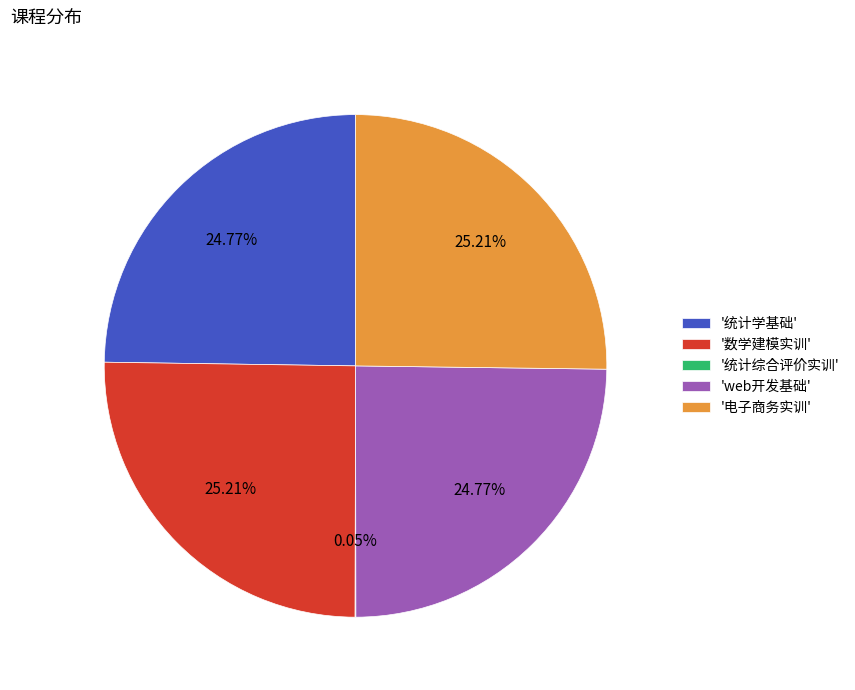

What is the ratio of the value at '数学建模实训' to the value at '统计学基础'?

1.0